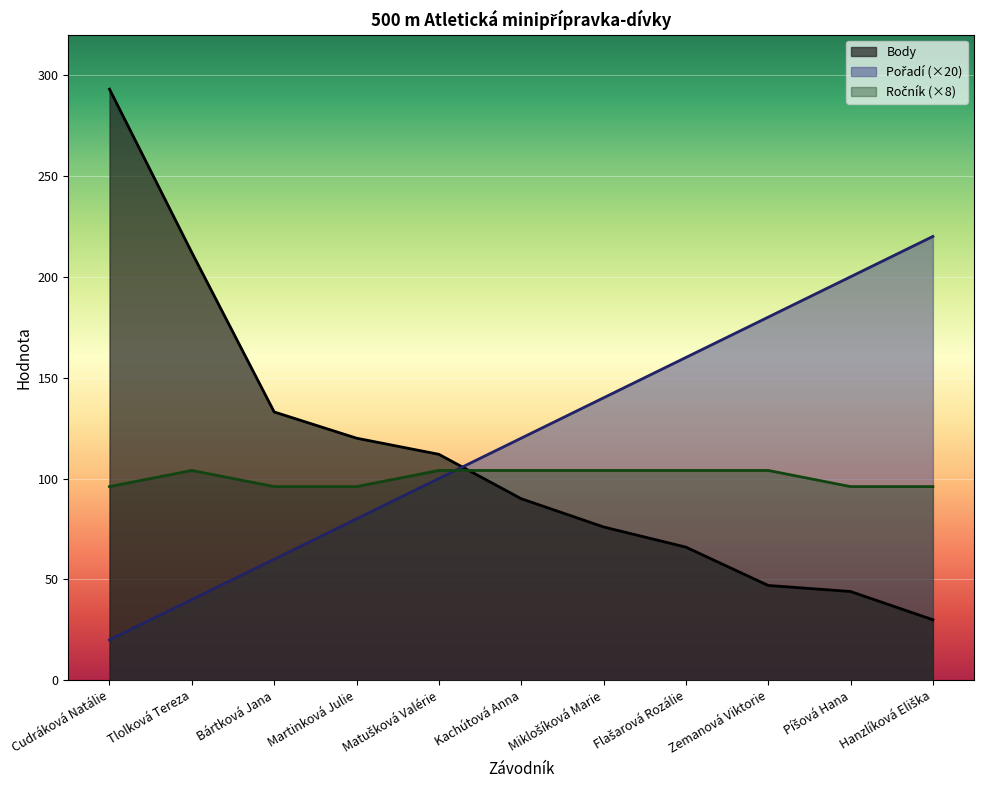

List the series in order of their overall mean, highest first.

Pořadí, Body, Ročník